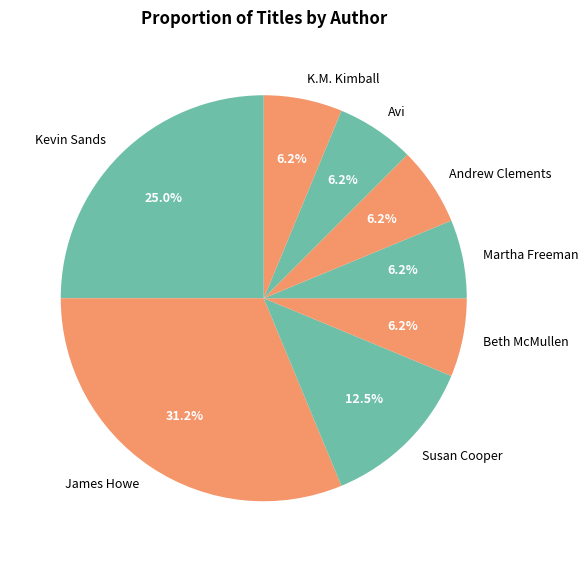

Between Kevin Sands and Avi, which is larger?

Kevin Sands